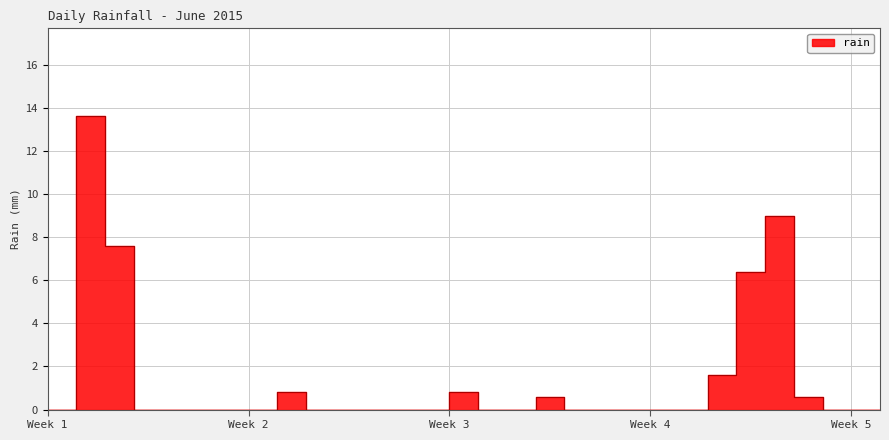

List the labels in order of value, largest first.

2015-06-02, 2015-06-26, 2015-06-03, 2015-06-25, 2015-06-24, 2015-06-09, 2015-06-15, 2015-06-18, 2015-06-27, 2015-06-01, 2015-06-04, 2015-06-05, 2015-06-06, 2015-06-07, 2015-06-08, 2015-06-10, 2015-06-11, 2015-06-12, 2015-06-13, 2015-06-14, 2015-06-16, 2015-06-17, 2015-06-19, 2015-06-20, 2015-06-21, 2015-06-22, 2015-06-23, 2015-06-28, 2015-06-29, 2015-06-30